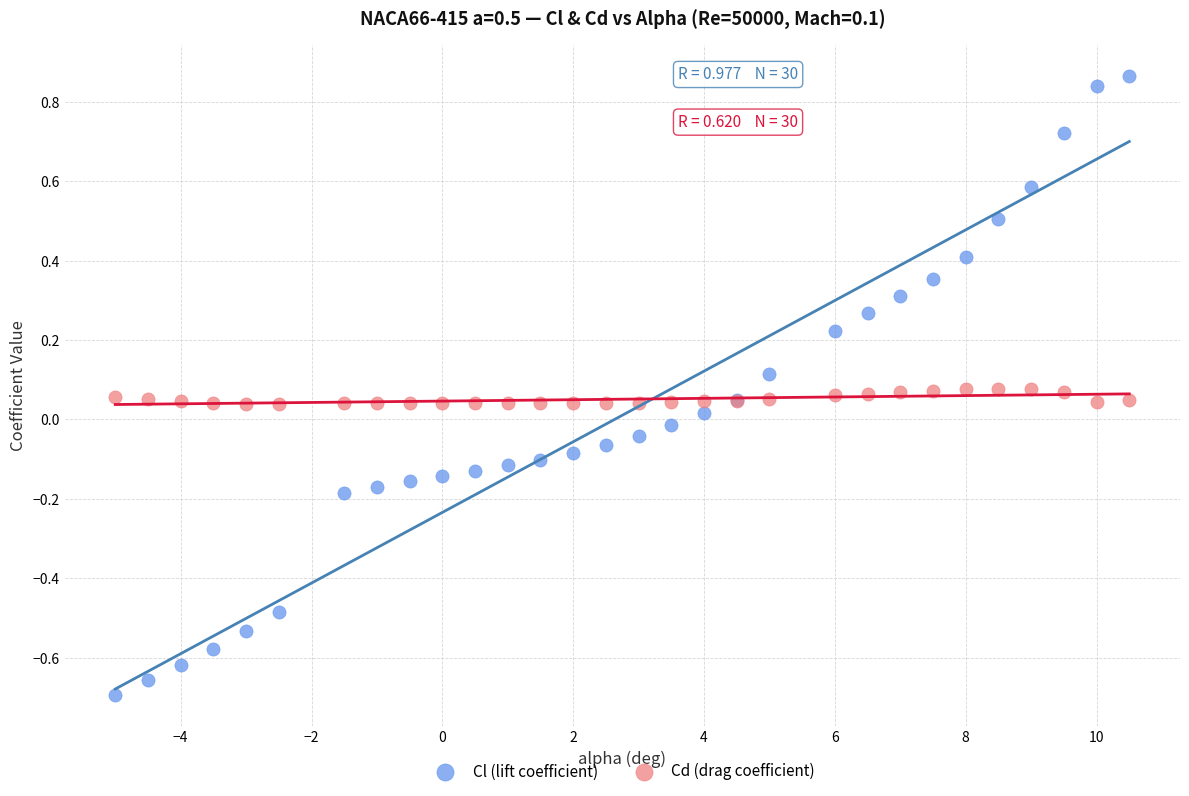

Which series has the largest Y range (max minus min)?

Cl (lift coefficient)